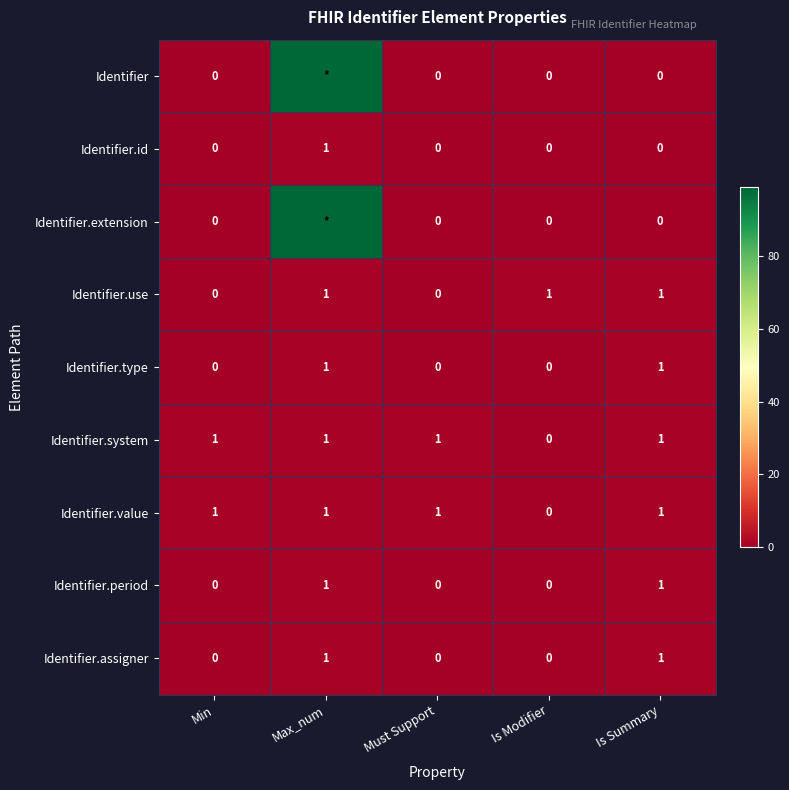

True or false: Identifier.assigner has a value of 0 at Min.

True